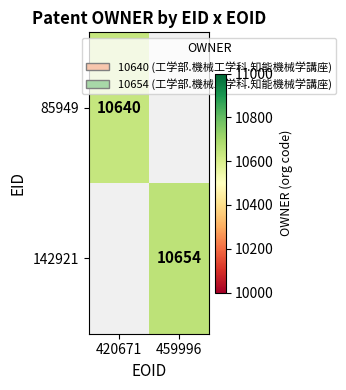

Is the value of 85949 at 420671 greater than the value of 142921 at 459996?

No